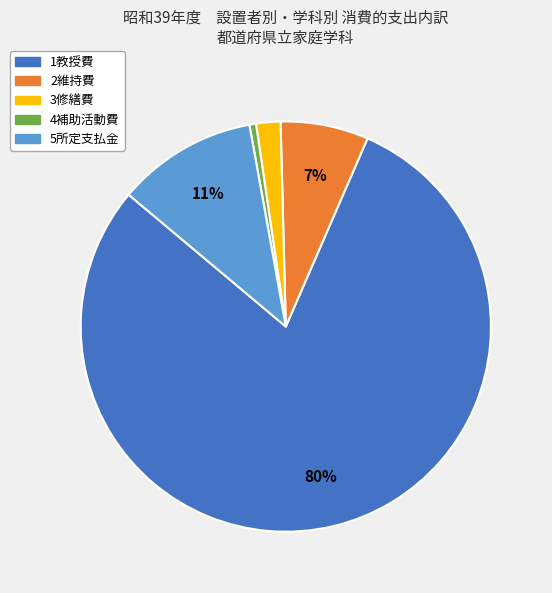

How many segments does this pie chart have?

5